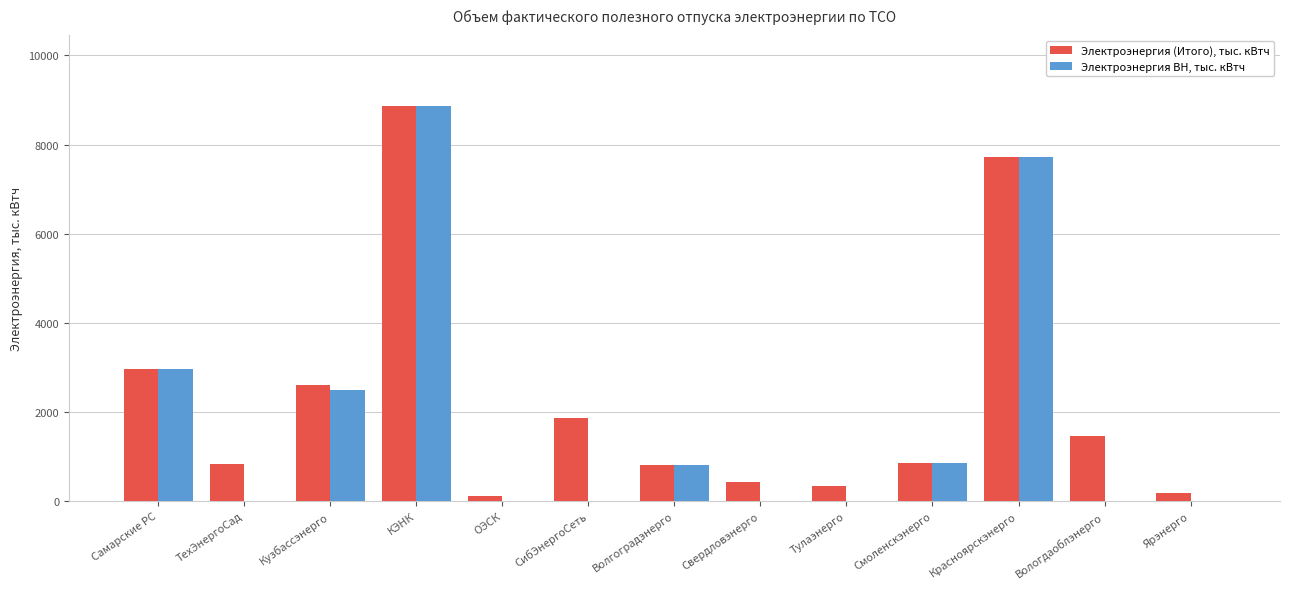

What is the sum of all Электроэнергия ВН, тыс. кВтч values?

23681.2